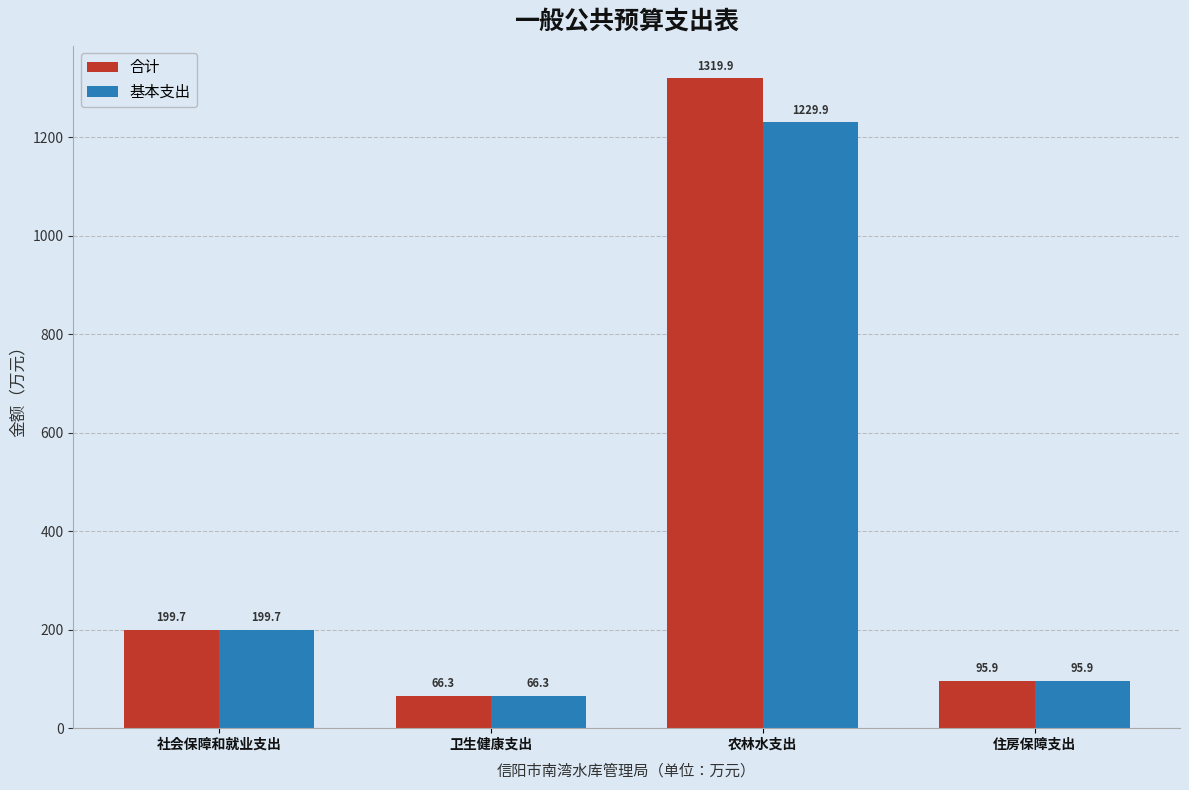

What is the total value across all series at 农林水支出?

2549.9